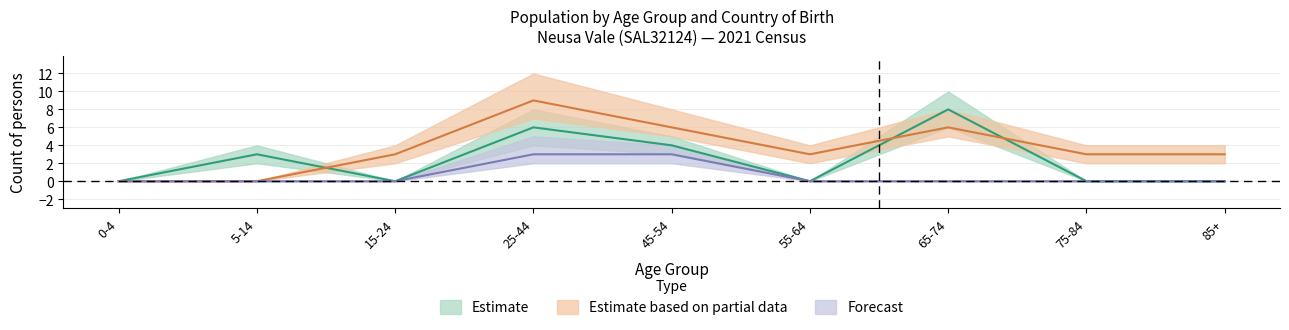

How many values in Australia (Males) are above zero?

4